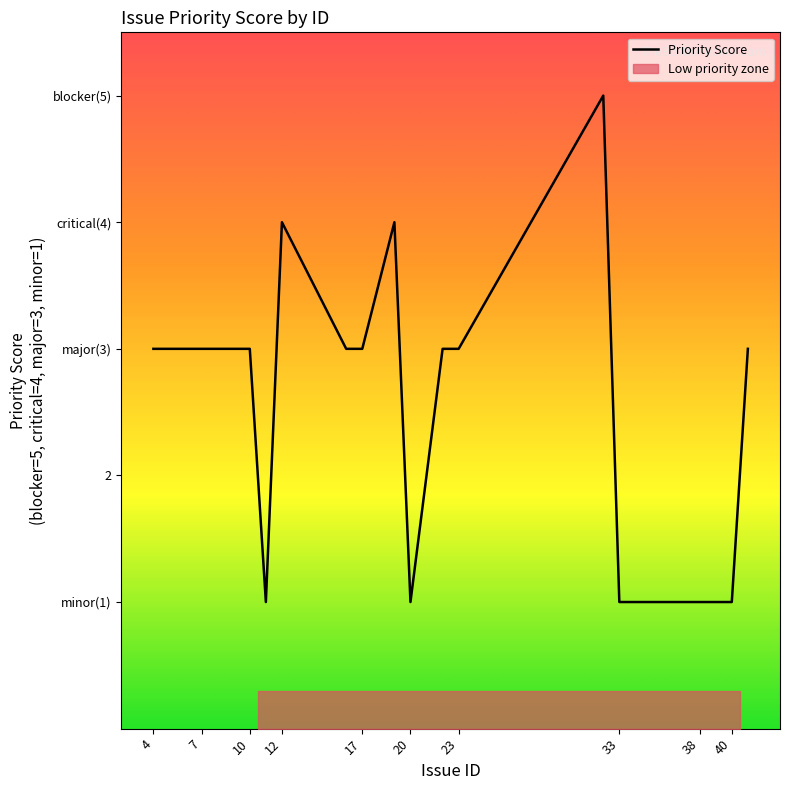

What is the difference between the second highest and minimum values?

3